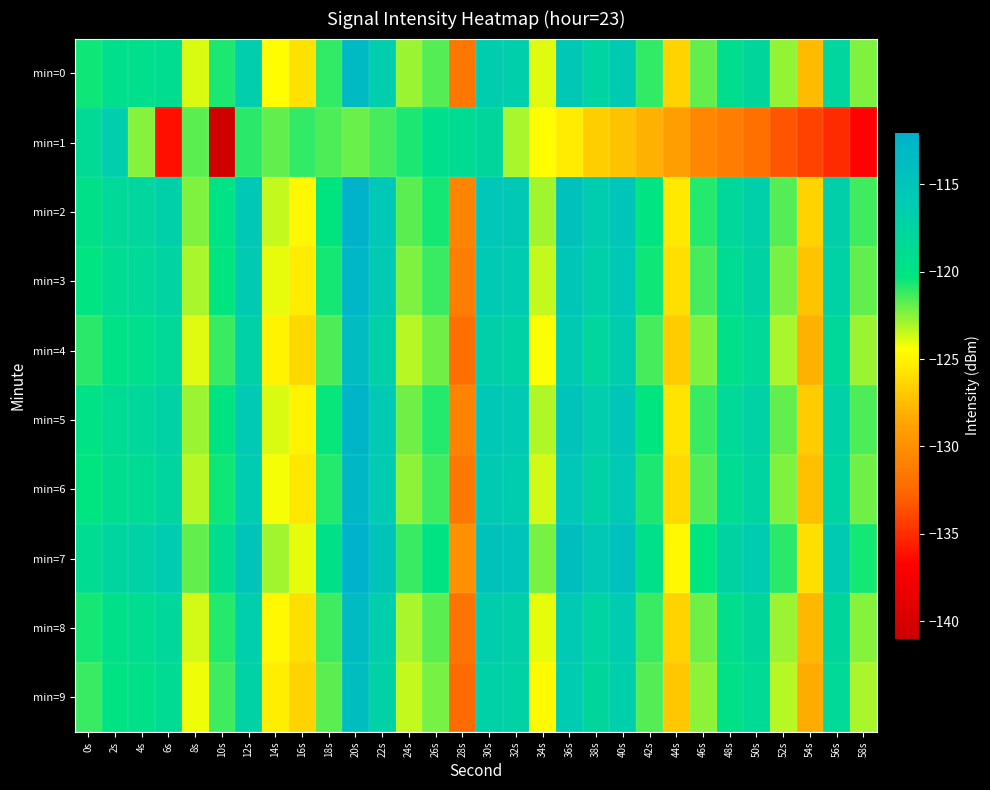

What is the total value across all series at 54s?

-1279.2